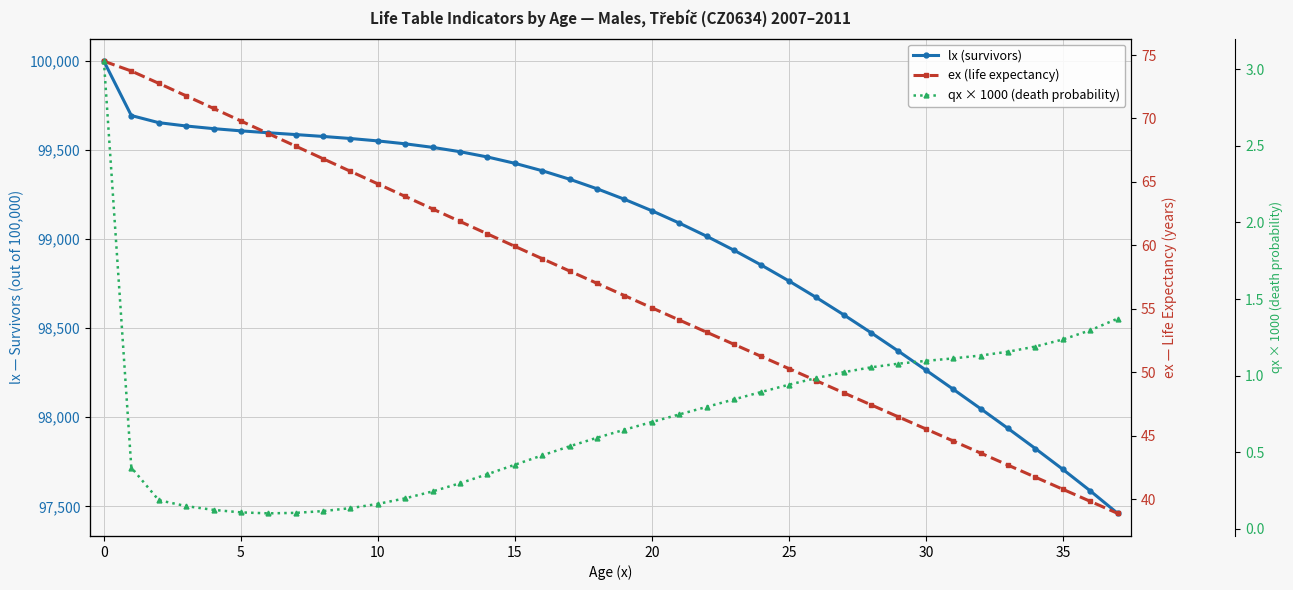

List the series in order of their peak value, highest first.

lx (survivors), ex (life expectancy), qx × 1000 (death probability)